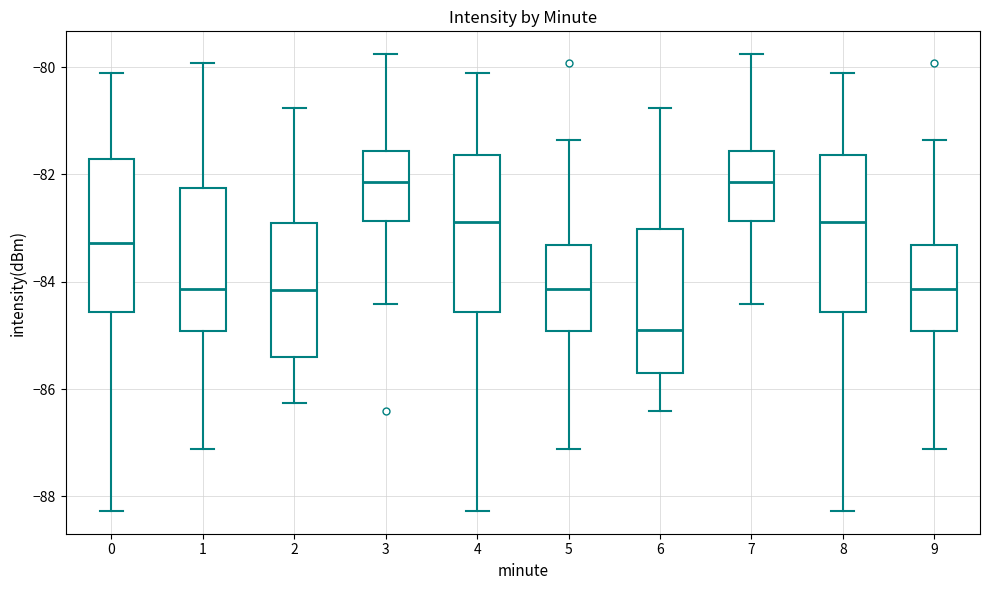

Where does the median line of the box at x = 8 sit on the y-axis? The values are not printed on the chart, so give them approximately, as read against the axis.

-82.8